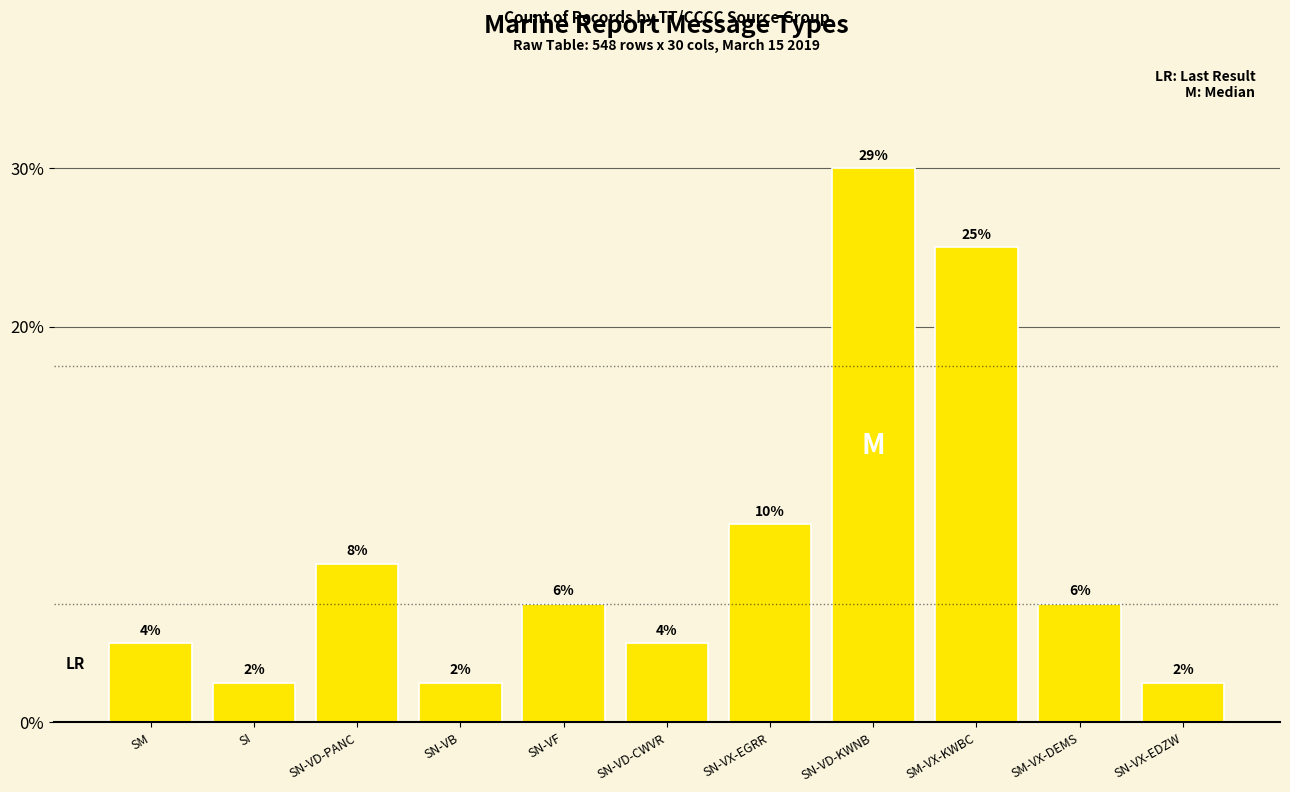

Where is the data nearest to the value 7?

SN-VX-EGRR